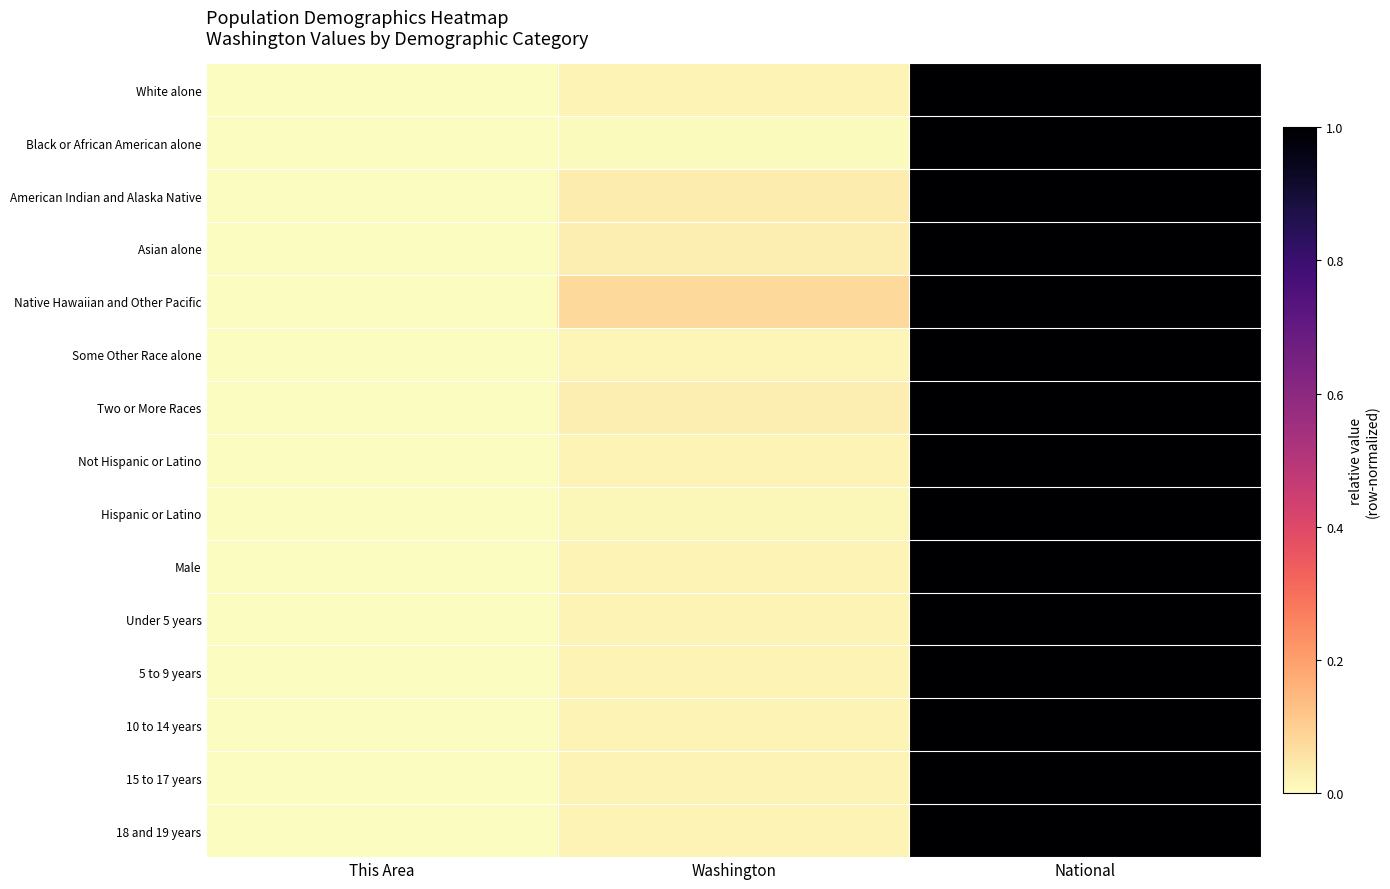

Reading right to left, list all the values displayed in this chart.

White alone: National=1.0	Washington=0.0	This Area=0.0
Black or African American alone: National=1.0	Washington=0.0	This Area=0.0
American Indian and Alaska Native: National=1.0	Washington=0.0	This Area=0.0
Asian alone: National=1.0	Washington=0.0	This Area=0.0
Native Hawaiian and Other Pacific: National=1.0	Washington=0.1	This Area=0.0
Some Other Race alone: National=1.0	Washington=0.0	This Area=0.0
Two or More Races: National=1.0	Washington=0.0	This Area=0.0
Not Hispanic or Latino: National=1.0	Washington=0.0	This Area=0.0
Hispanic or Latino: National=1.0	Washington=0.0	This Area=0.0
Male: National=1.0	Washington=0.0	This Area=0.0
Under 5 years: National=1.0	Washington=0.0	This Area=0.0
5 to 9 years: National=1.0	Washington=0.0	This Area=0.0
10 to 14 years: National=1.0	Washington=0.0	This Area=0.0
15 to 17 years: National=1.0	Washington=0.0	This Area=0.0
18 and 19 years: National=1.0	Washington=0.0	This Area=0.0